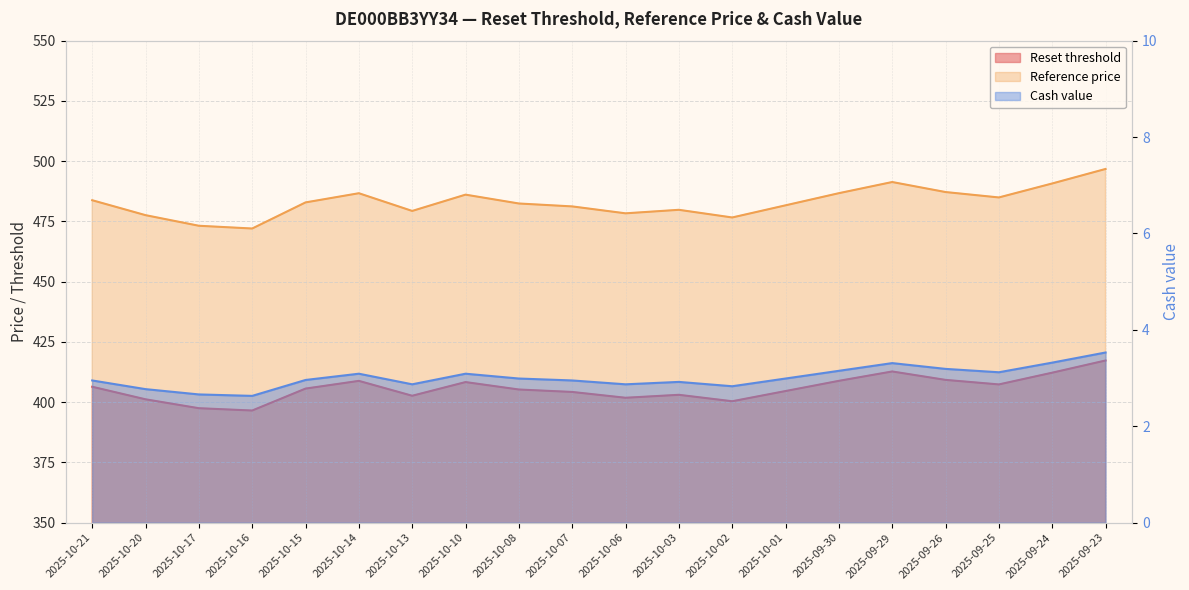

Is the value of Reference price at 2025-09-30 greater than the value of Cash value at 2025-09-26?

Yes